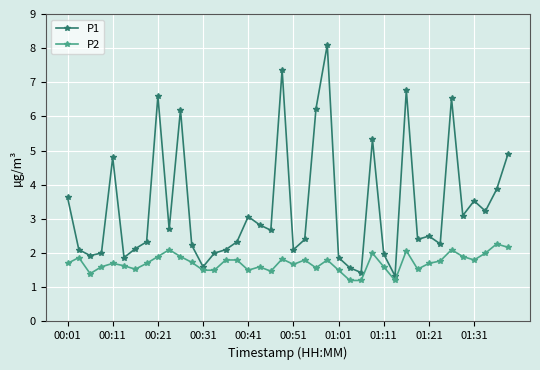

What is the smallest value displayed?

1.2